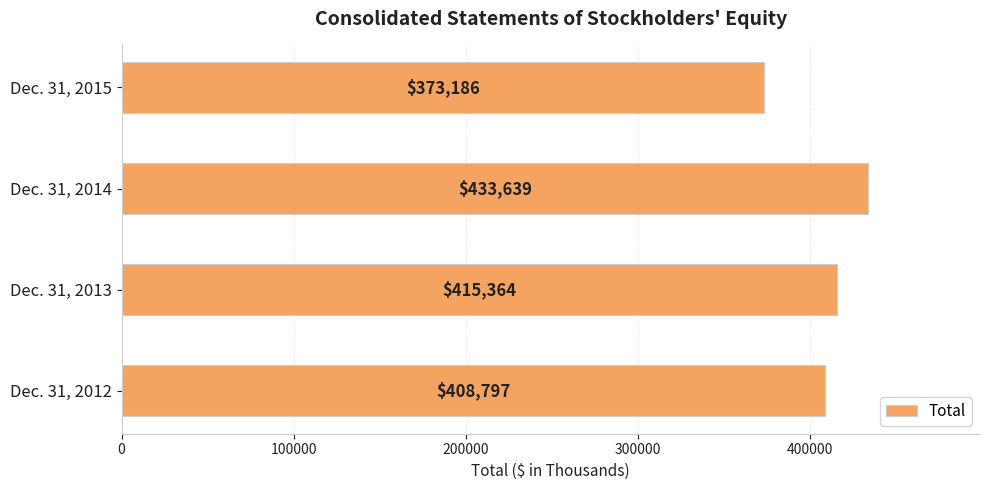

Approximately how many times larger is the value at Dec. 31, 2012 compared to Dec. 31, 2013?

1.0